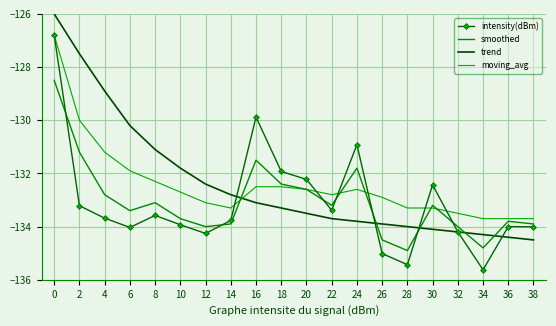

Between 16 and 30, which is larger?

16